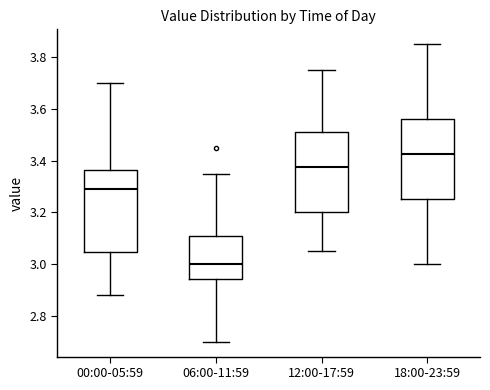

Which box's median line is the lowest?

06:00-11:59